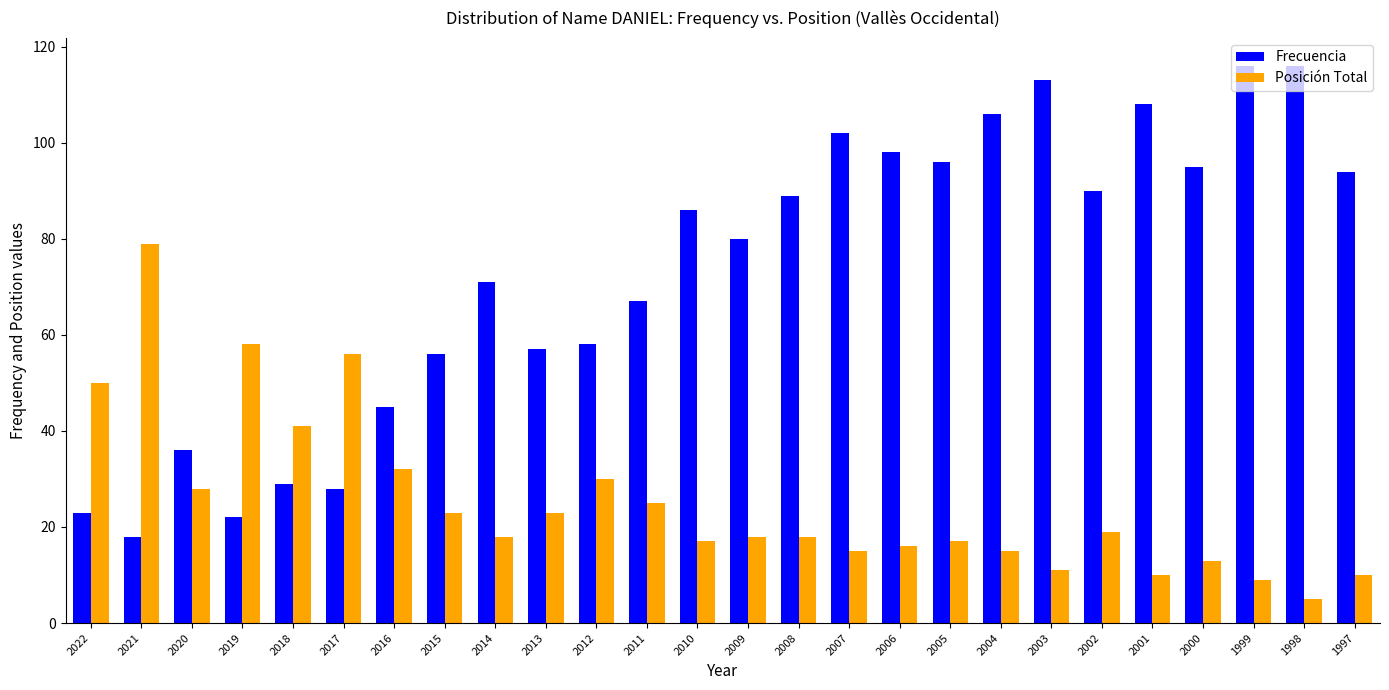

Reading left to right, what are all the values shown in this chart?

Frecuencia: 23	18	36	22	29	28	45	56	71	57	58	67	86	80	89	102	98	96	106	113	90	108	95	116	116	94
Posición Total: 50	79	28	58	41	56	32	23	18	23	30	25	17	18	18	15	16	17	15	11	19	10	13	9	5	10